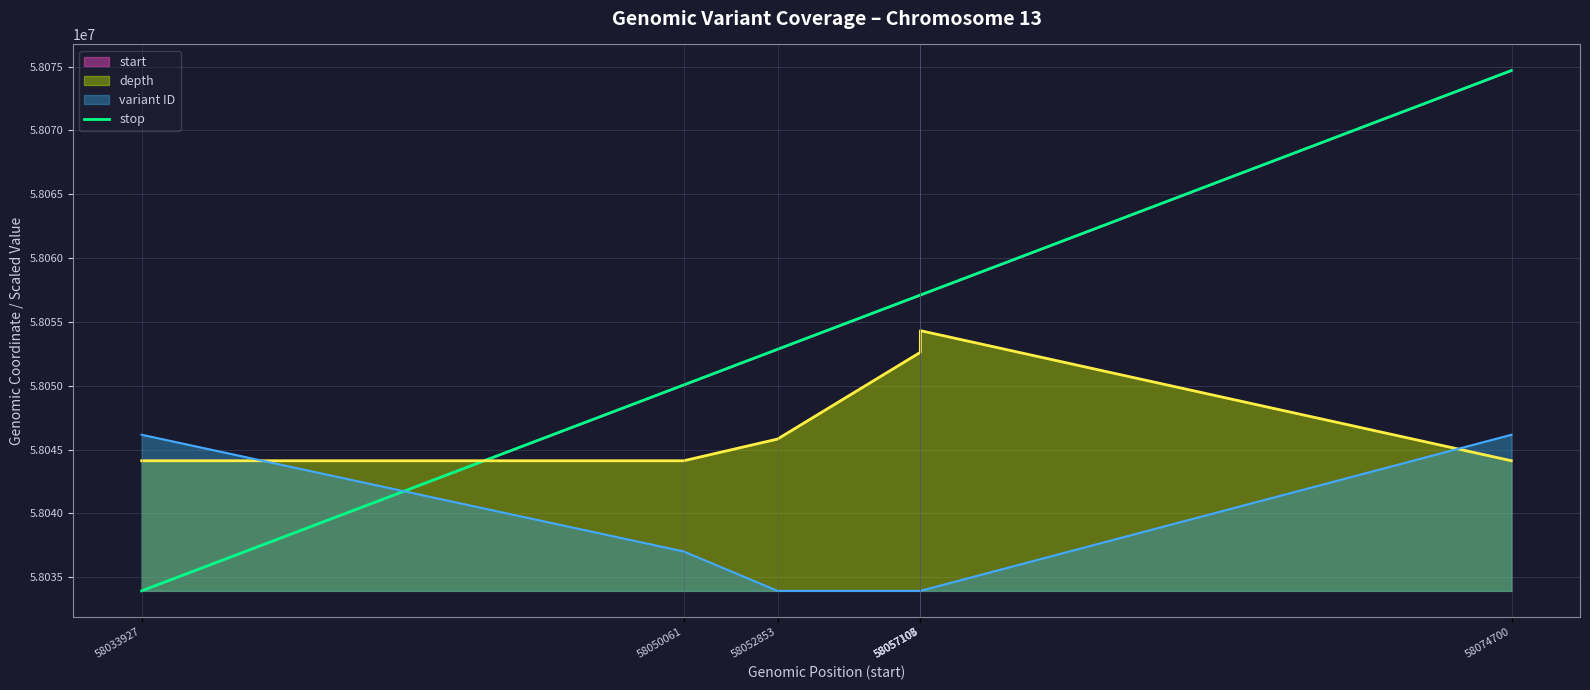

Which has a higher value, 58057107 or 58052853?

58057107